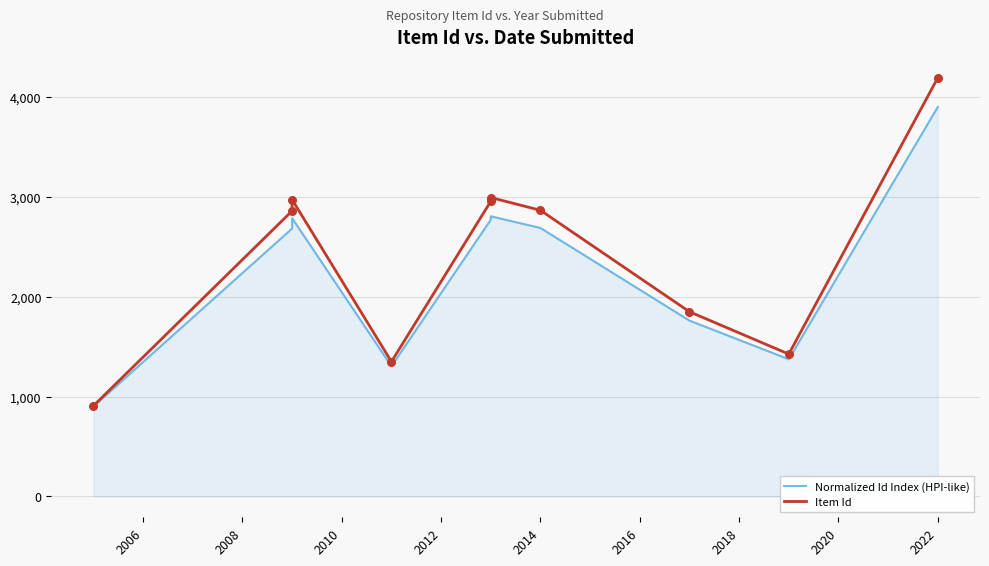

What is the total value across all series at 2020?

2798.1